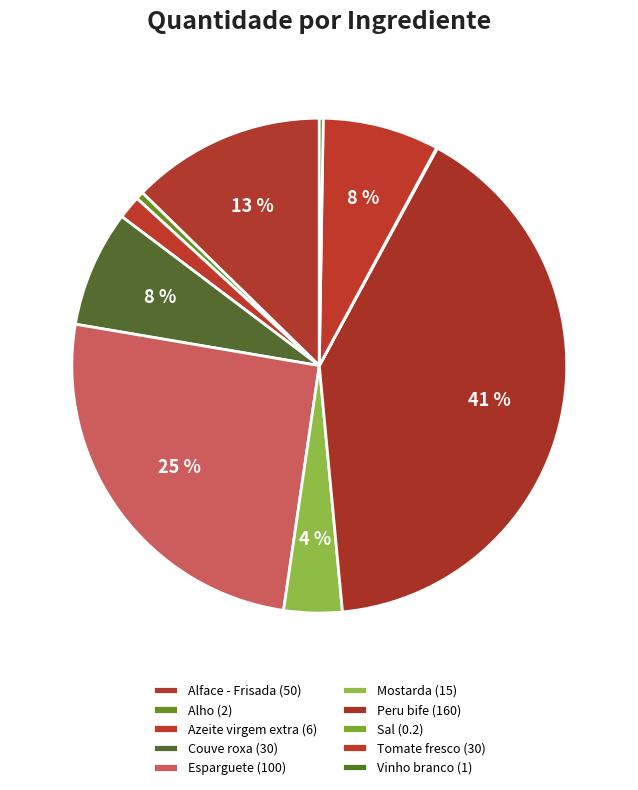

To the nearest percent, what is the difference between the largest and smallest slice percentages?

41%